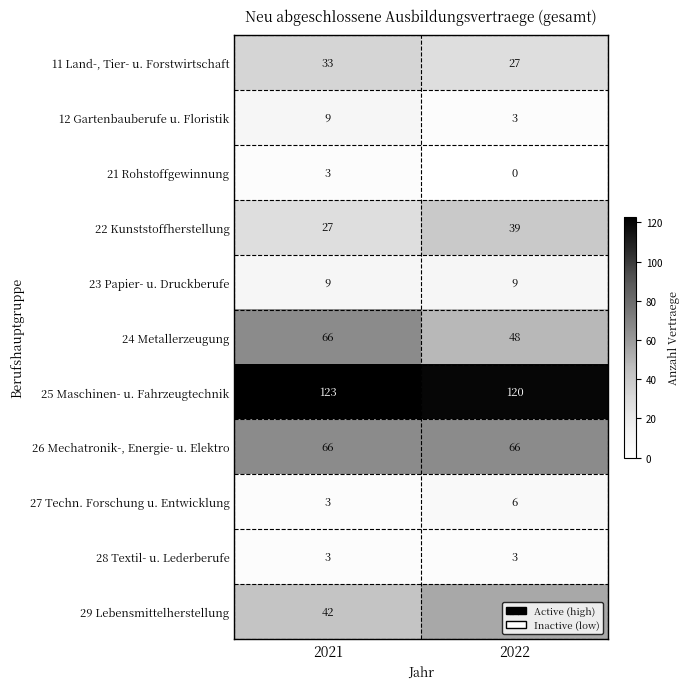

How many data points does each series have?

2